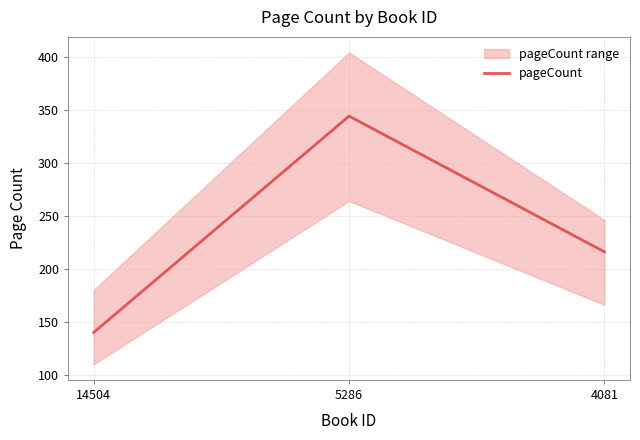

How many lines are shown in the chart?

1